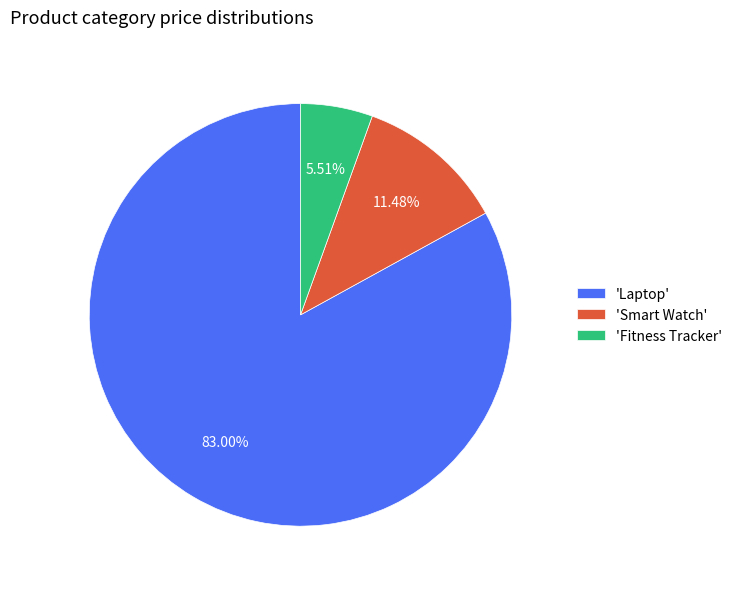

Rank the categories by value from lowest to highest.

'Fitness Tracker', 'Smart Watch', 'Laptop'